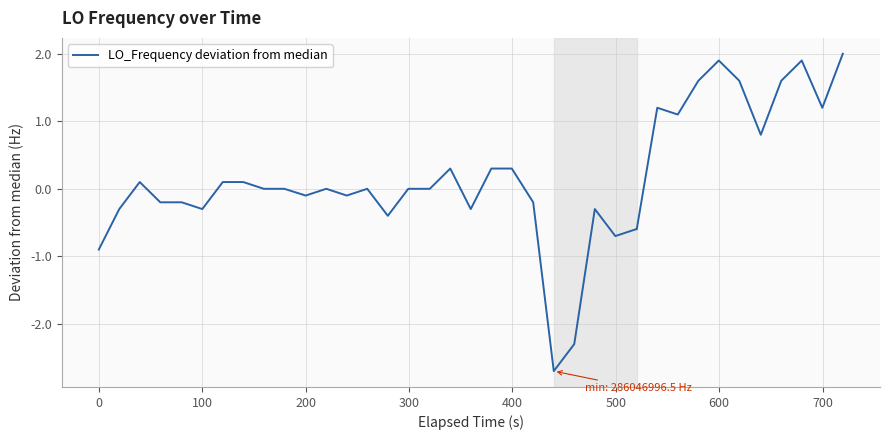

What is the smallest value displayed?

-2.7